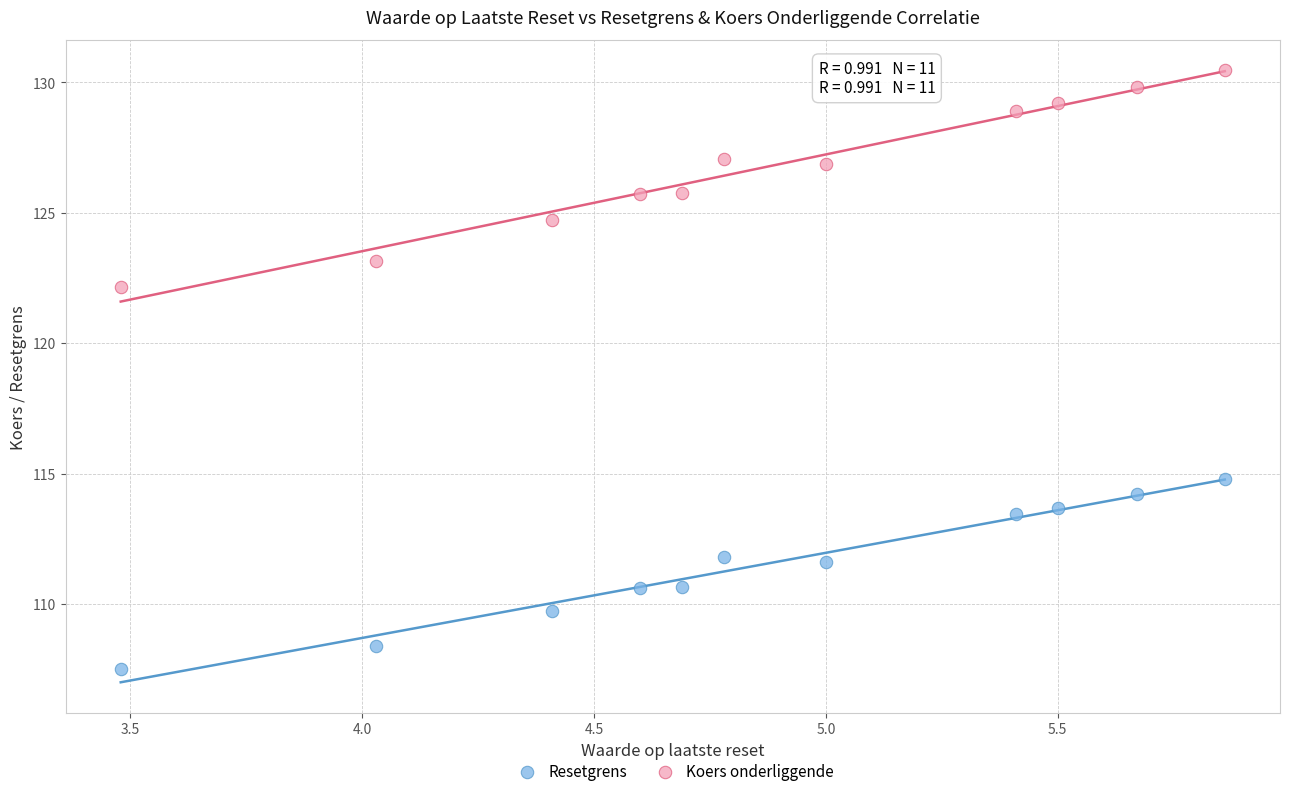

Across all data points, what is the range of Y values (max minus min)?

23.0